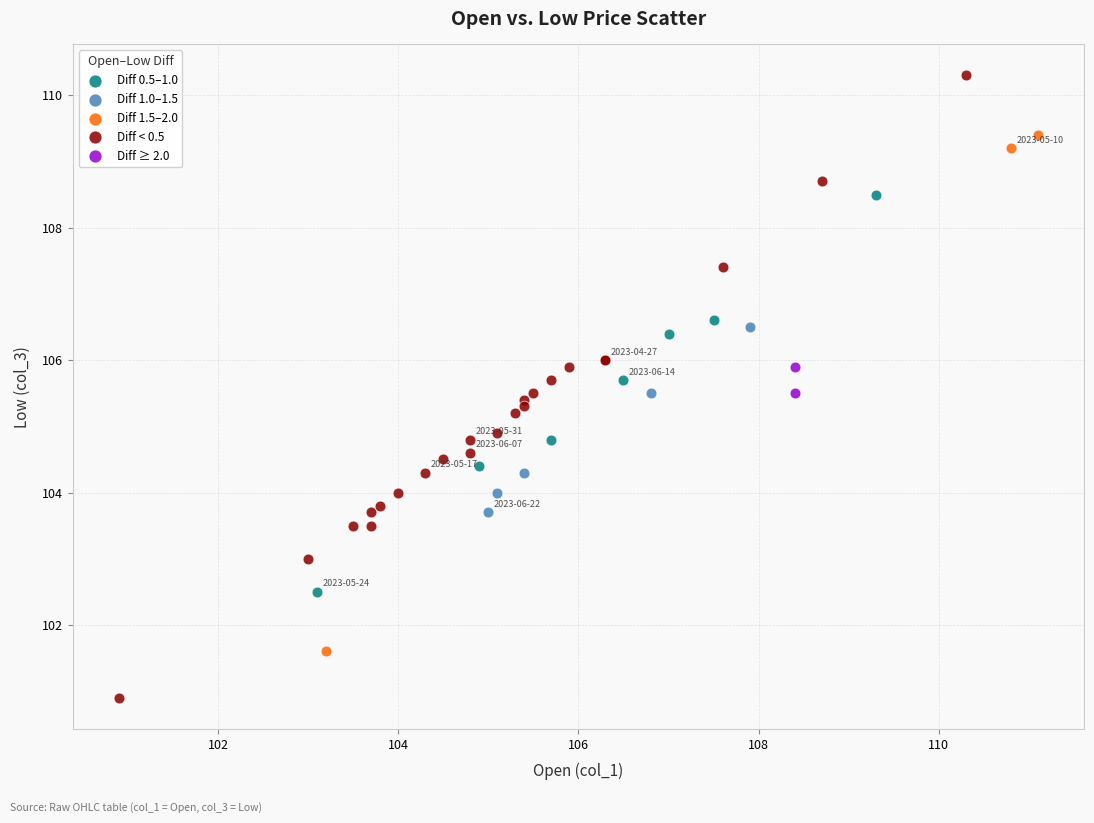

What are all the series names shown in the legend?

Diff 0.5–1.0, Diff 1.0–1.5, Diff 1.5–2.0, Diff < 0.5, Diff ≥ 2.0